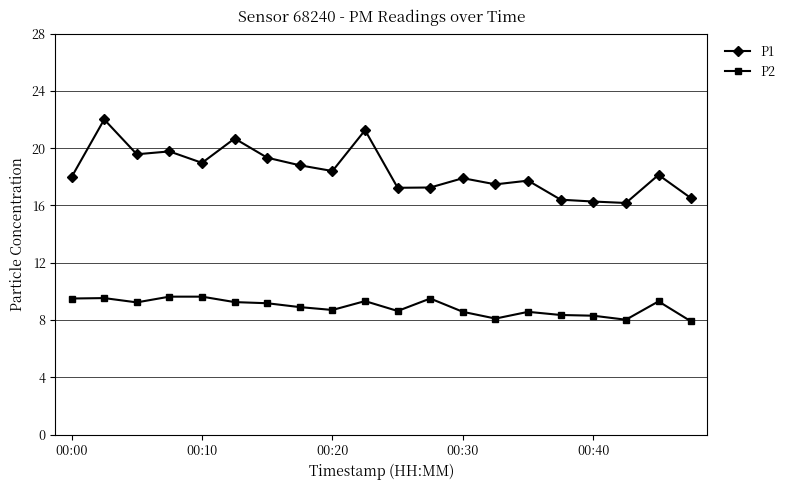

How many series are shown in this chart?

2